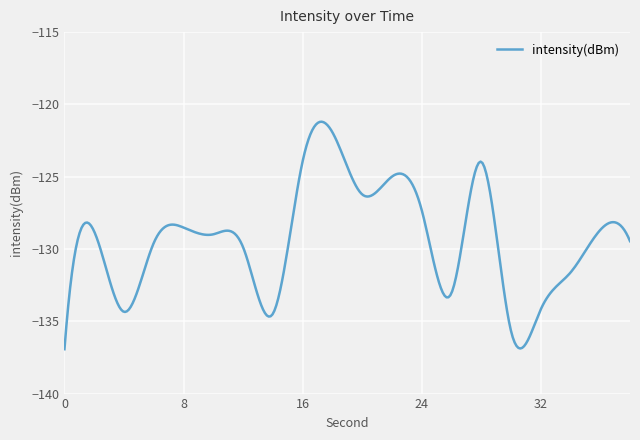

What is the maximum value shown in the chart?

-121.2